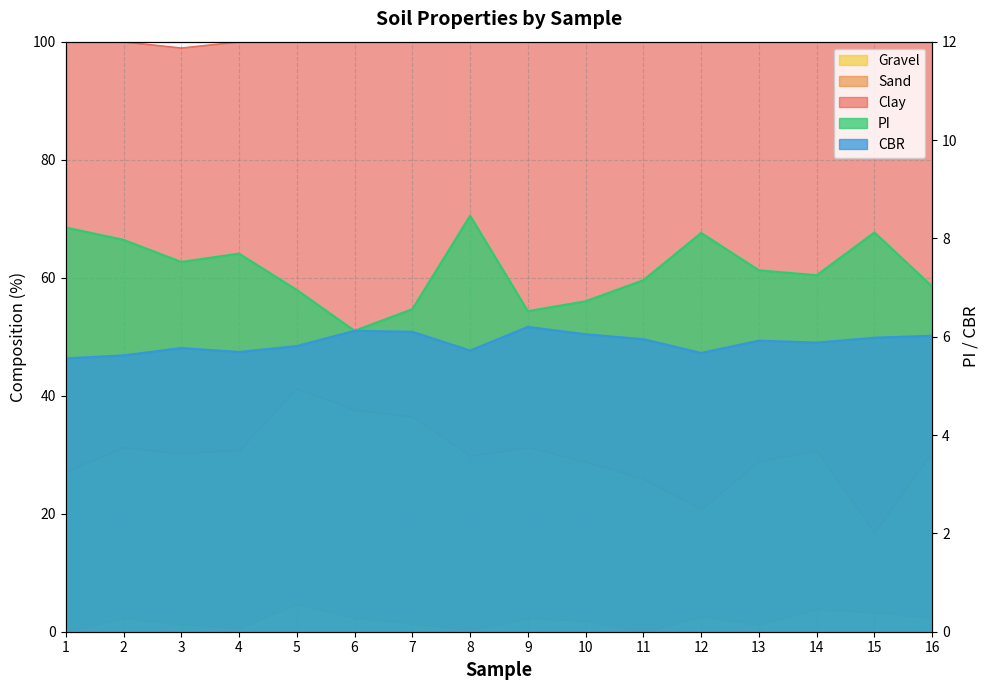

What is the difference between the CBR values at 5 and 8?

0.1